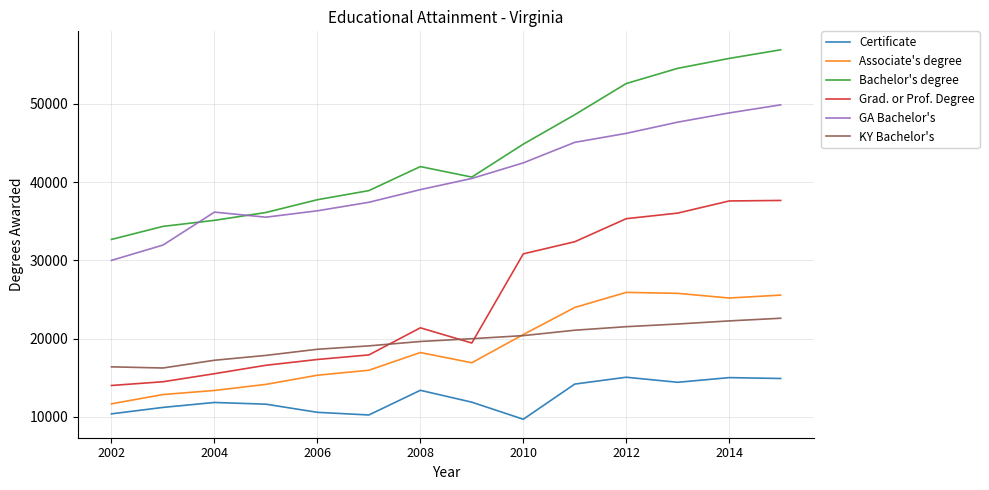

Rank the series by their maximum value, from lowest to highest.

Certificate, KY Bachelor's, Associate's degree, Grad. or Prof. Degree, GA Bachelor's, Bachelor's degree